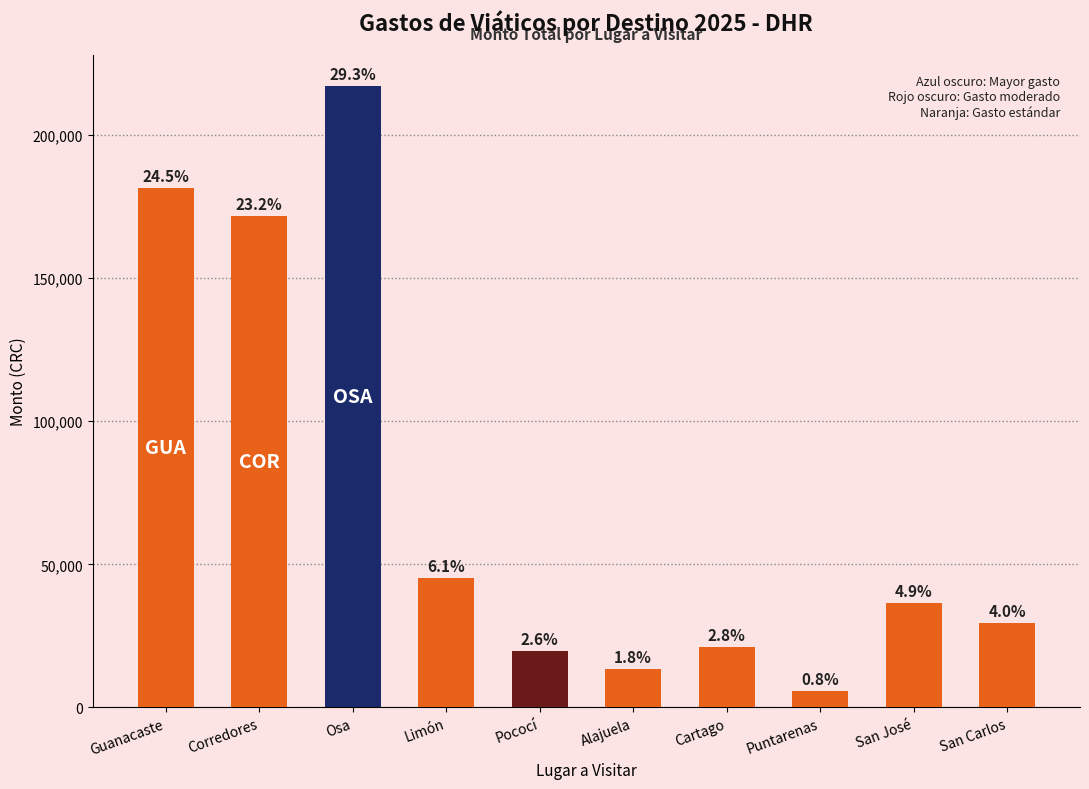

Is it true that the value at San José is 14118?

False